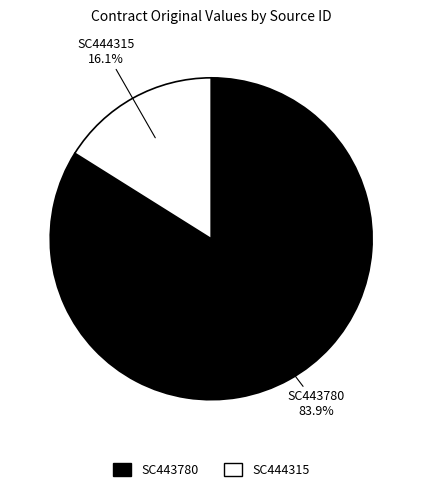

True or false: SC443780 accounts for 94% of the total.

False